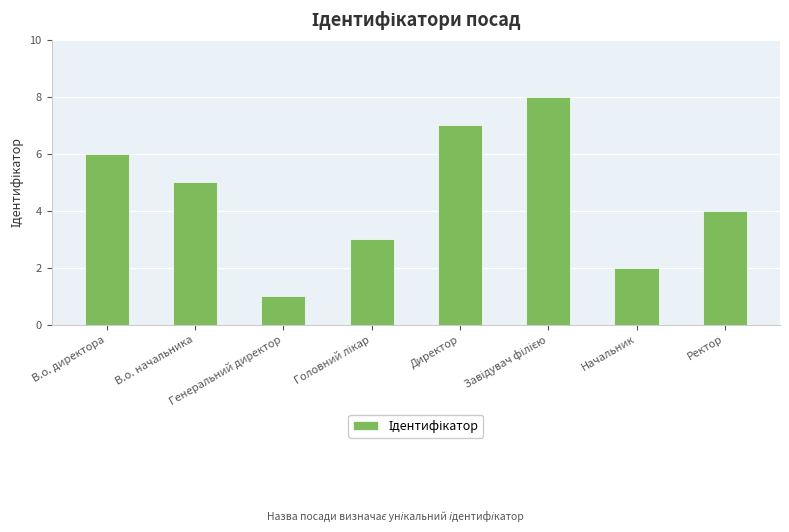

What is the label of the 7th bar from the right?

В.о. начальника